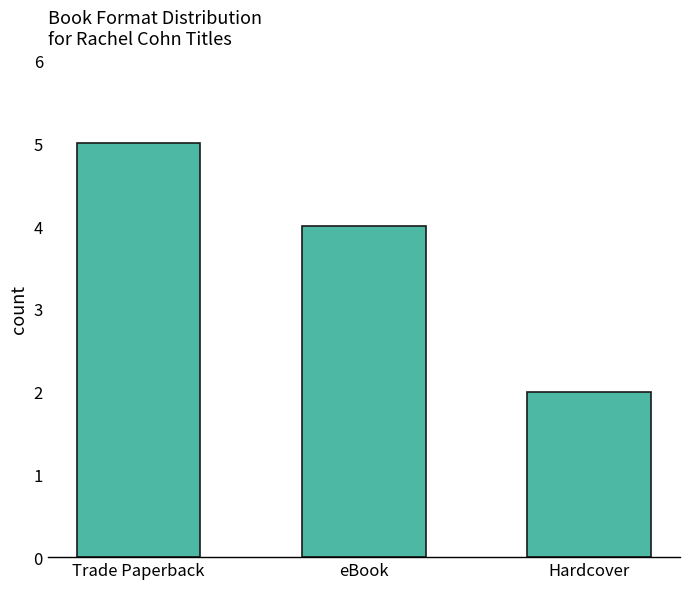

Reading left to right, list all the values displayed in this chart.

Trade Paperback=5	eBook=4	Hardcover=2